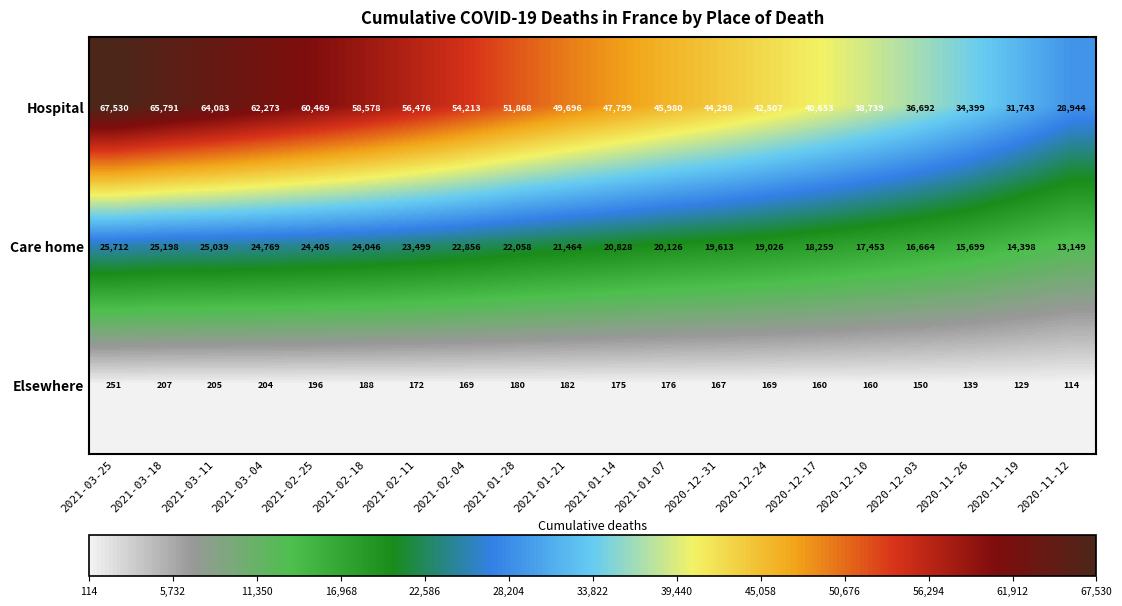

Which series has the largest range (max minus min)?

Hospital